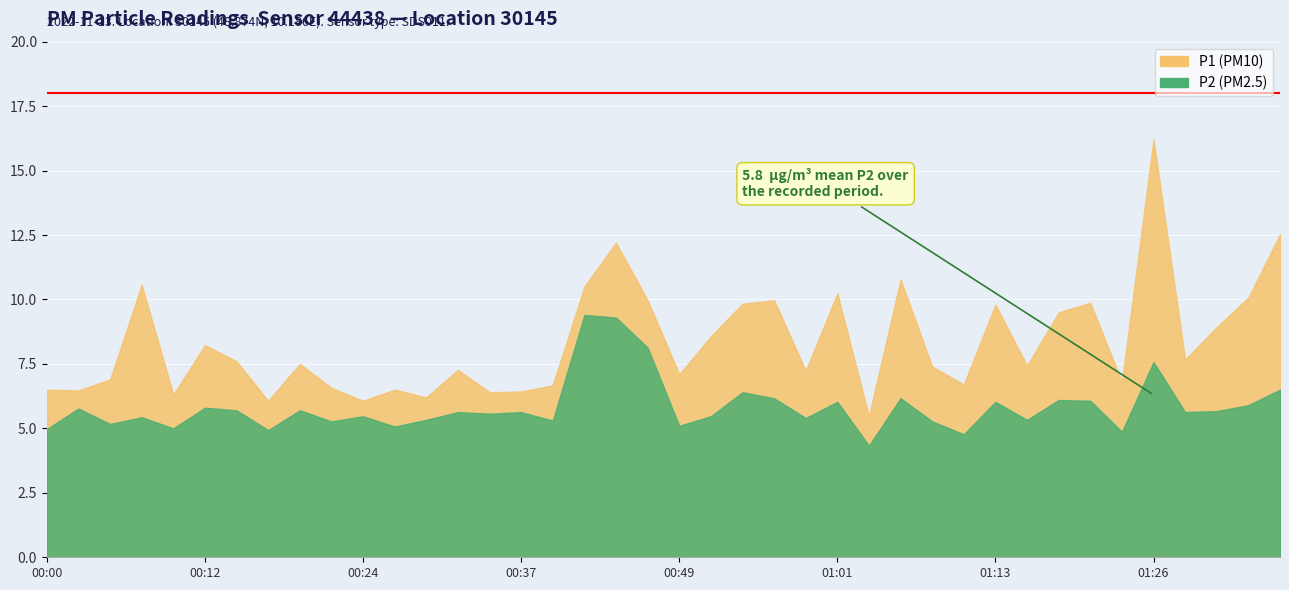

How many data points in P1 are above 7?

25